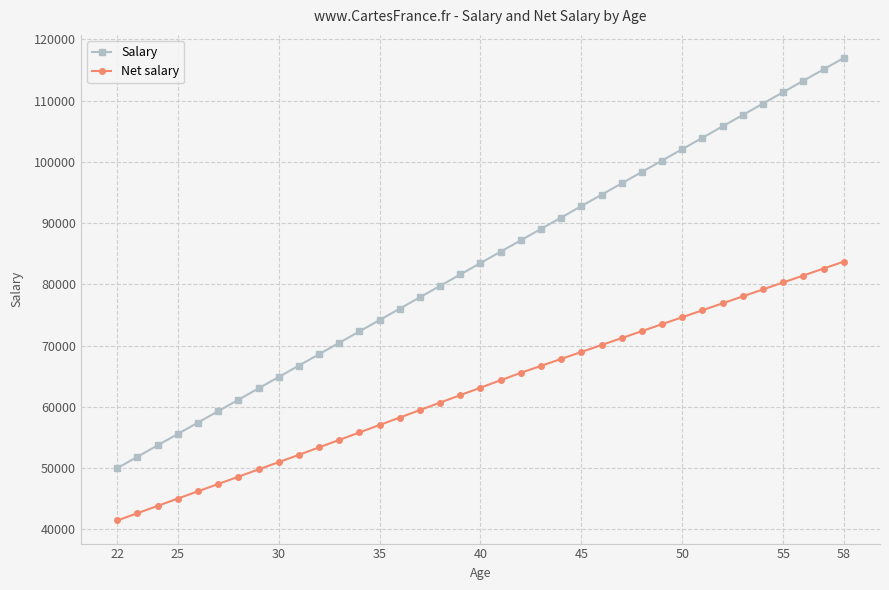

List the series in order of their peak value, highest first.

Salary, Net salary